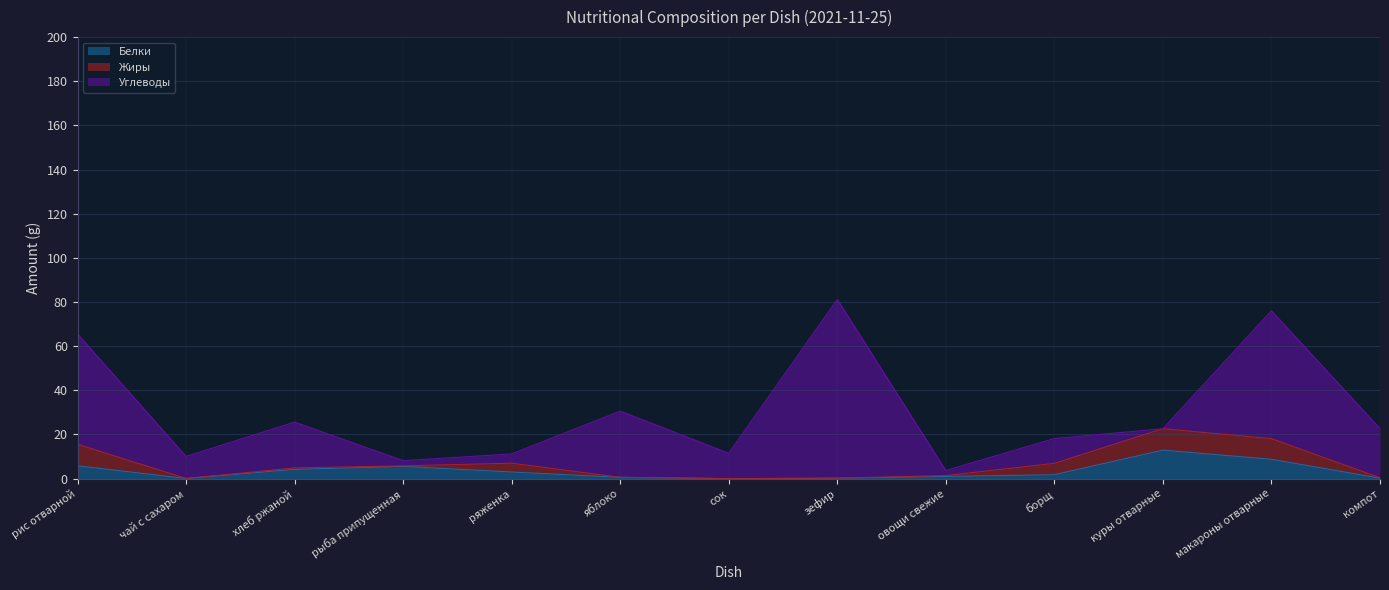

List the labels in order of Белки value, smallest first.

сок, чай с сахаром, зефир, компот, яблоко, овощи свежие, борщ, ряженка, хлеб ржаной, рыба припущенная, рис отварной, макароны отварные, куры отварные